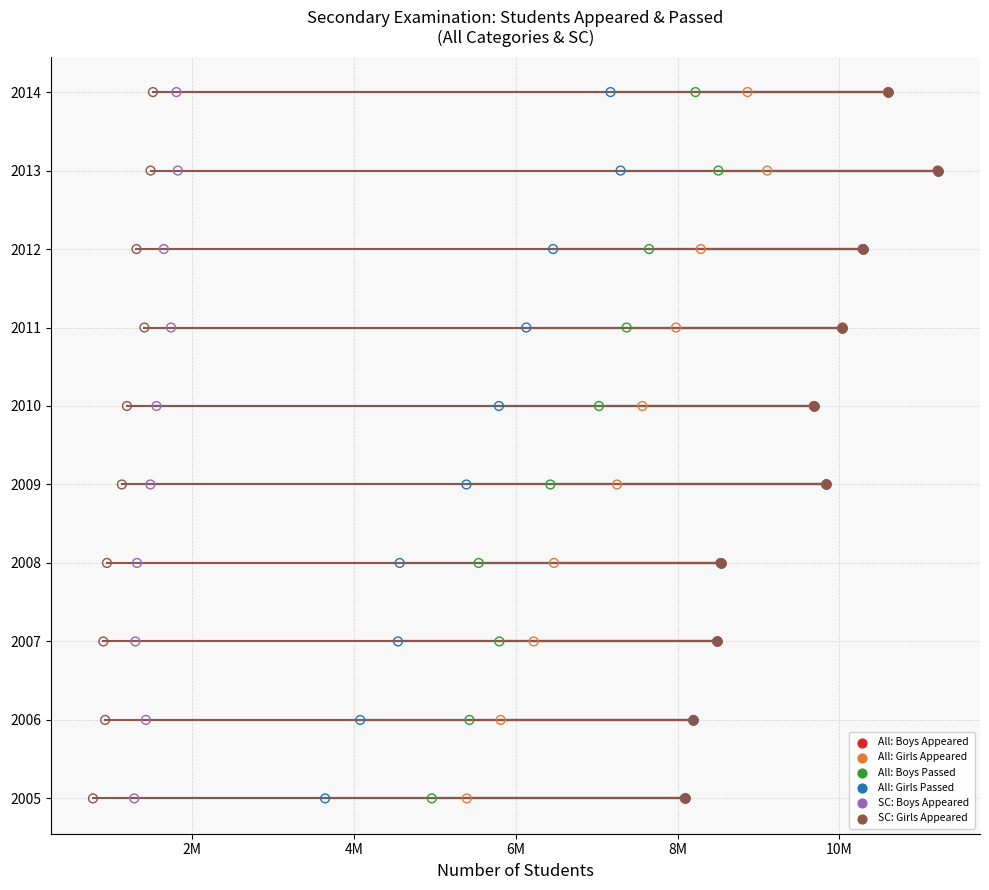

Which series has the largest total across all categories?

All: Boys Appeared